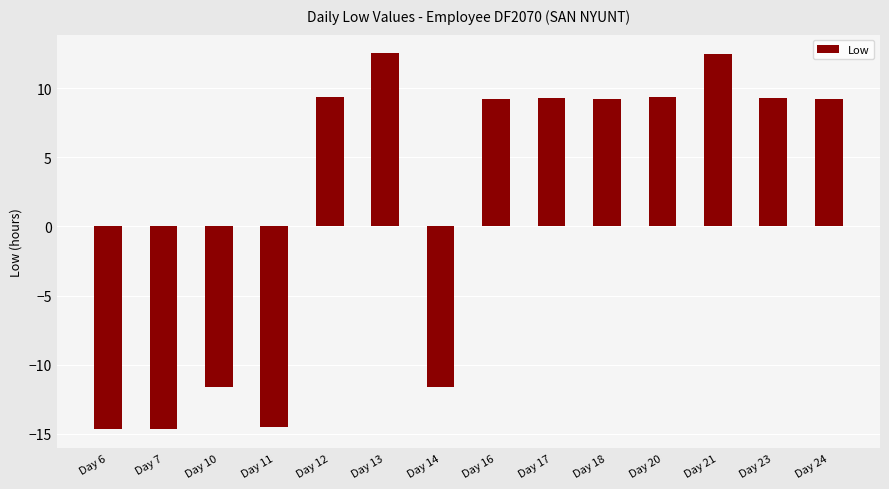

What is the change in value from Day 13 to Day 18?

-3.3